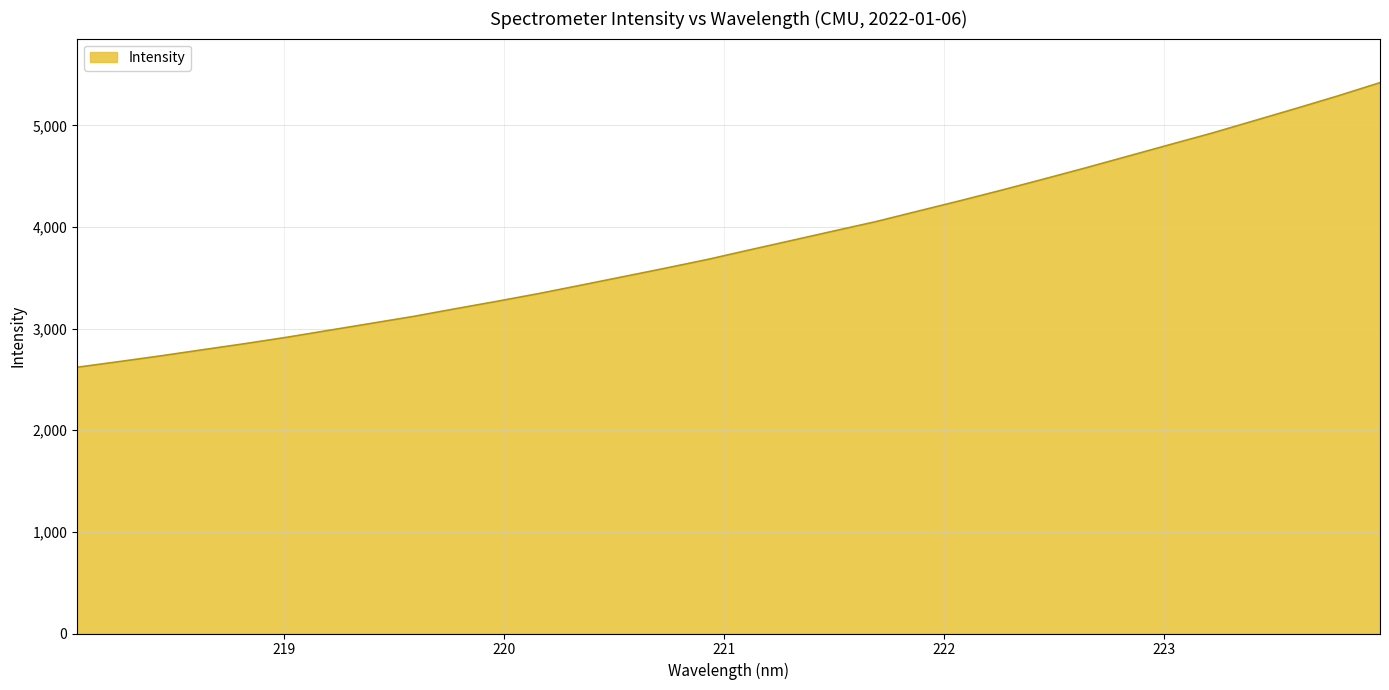

What is the greatest value displayed?

5420.1